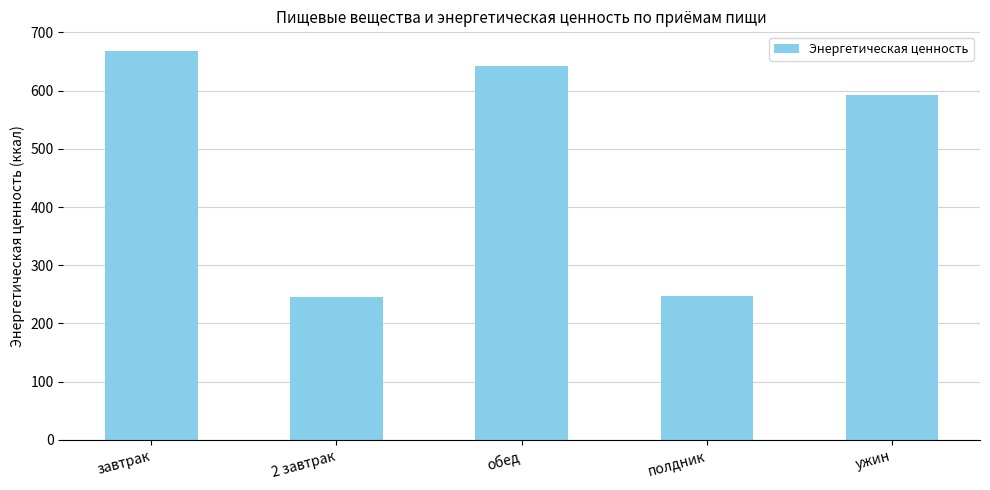

What is the maximum value shown in the chart?

668.4